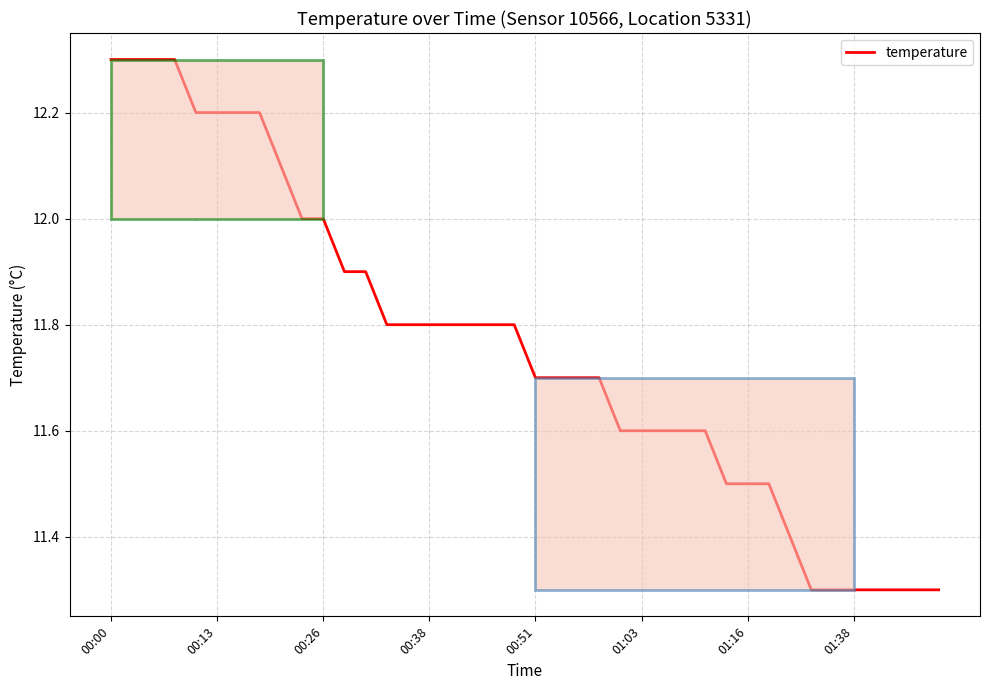

What is the smallest value displayed?

11.3